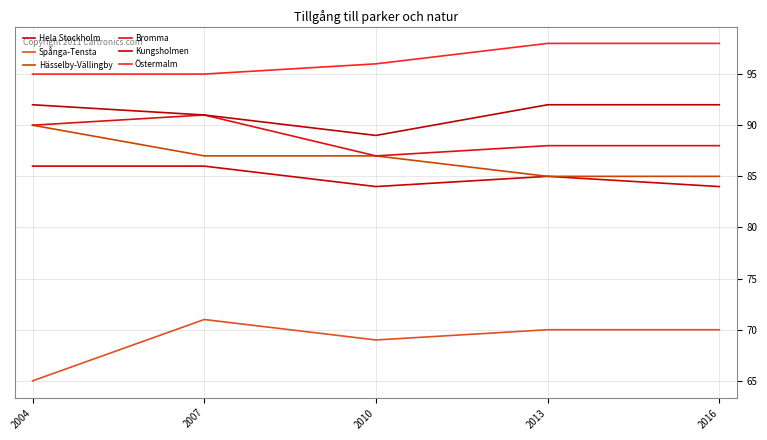

How many lines are shown in the chart?

6